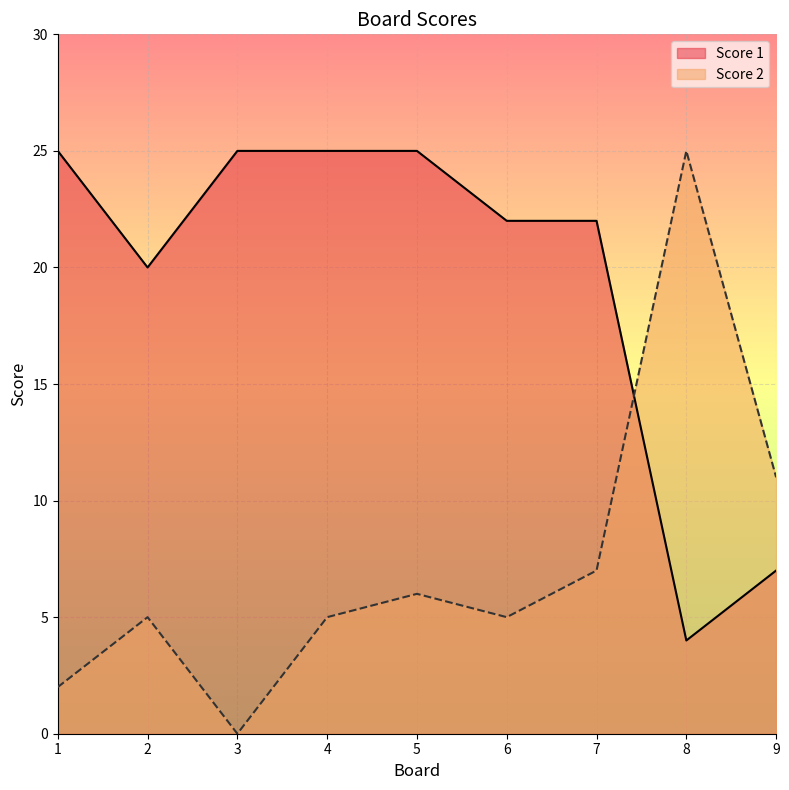

What is the spread (max minus min) of values at 2?

15